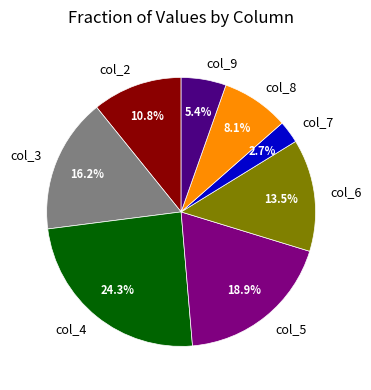

Is there any slice that represents more than half of the pie?

No